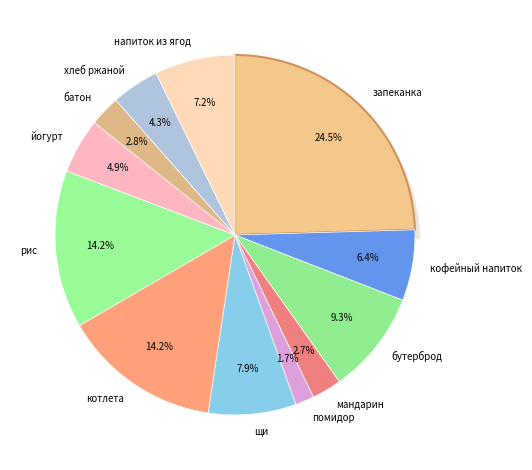

How many segments does this pie chart have?

12